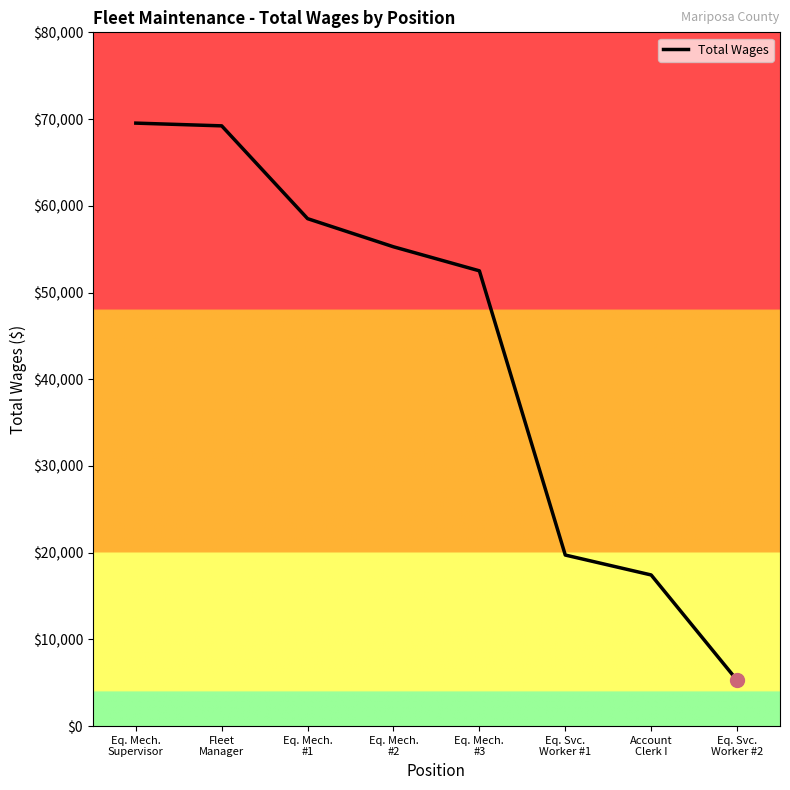

What is the change in value from Eq. Mech.
#2 to Eq. Mech.
#3?

-2772